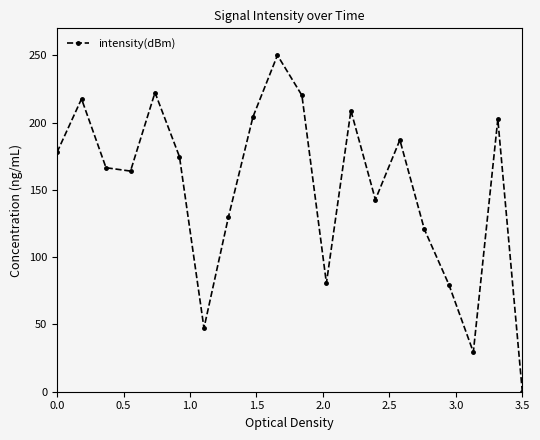

What is the difference between the second highest and minimum values?

222.3